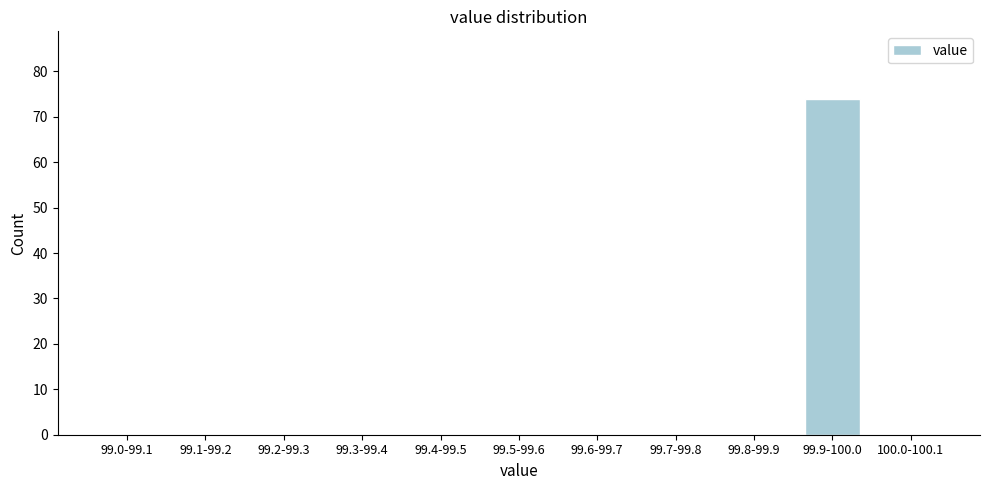

Reading left to right, list all the values displayed in this chart.

99.0-99.1=0	99.1-99.2=0	99.2-99.3=0	99.3-99.4=0	99.4-99.5=0	99.5-99.6=0	99.6-99.7=0	99.7-99.8=0	99.8-99.9=0	99.9-100.0=74	100.0-100.1=0